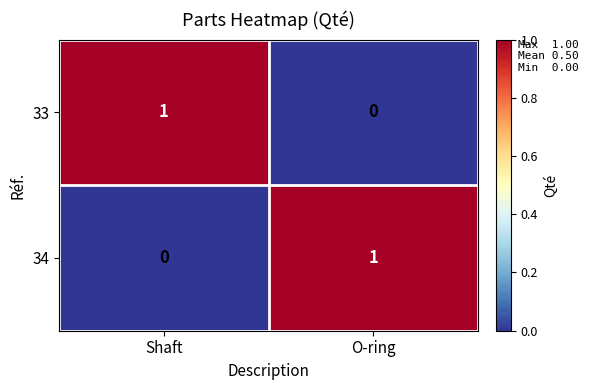

Is the value of 33 at Shaft greater than the value of 34 at Shaft?

Yes